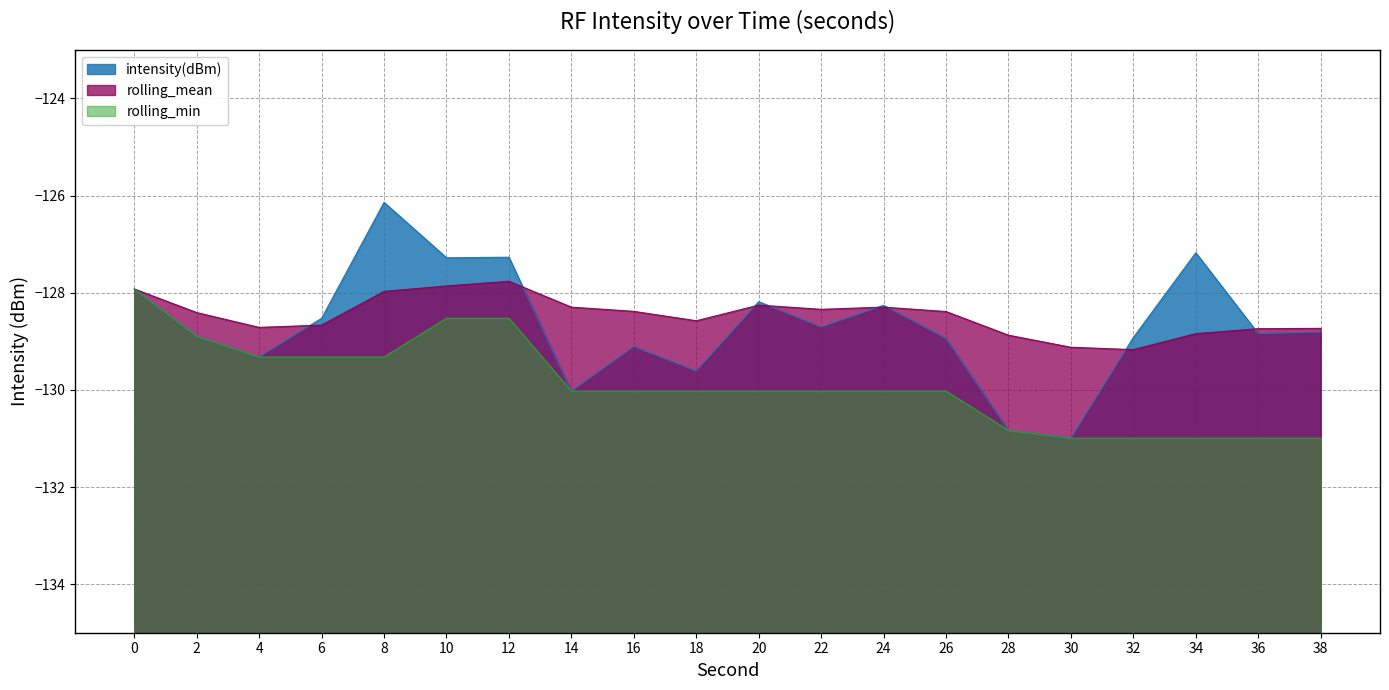

What is the total value across all series at 26?

-387.4